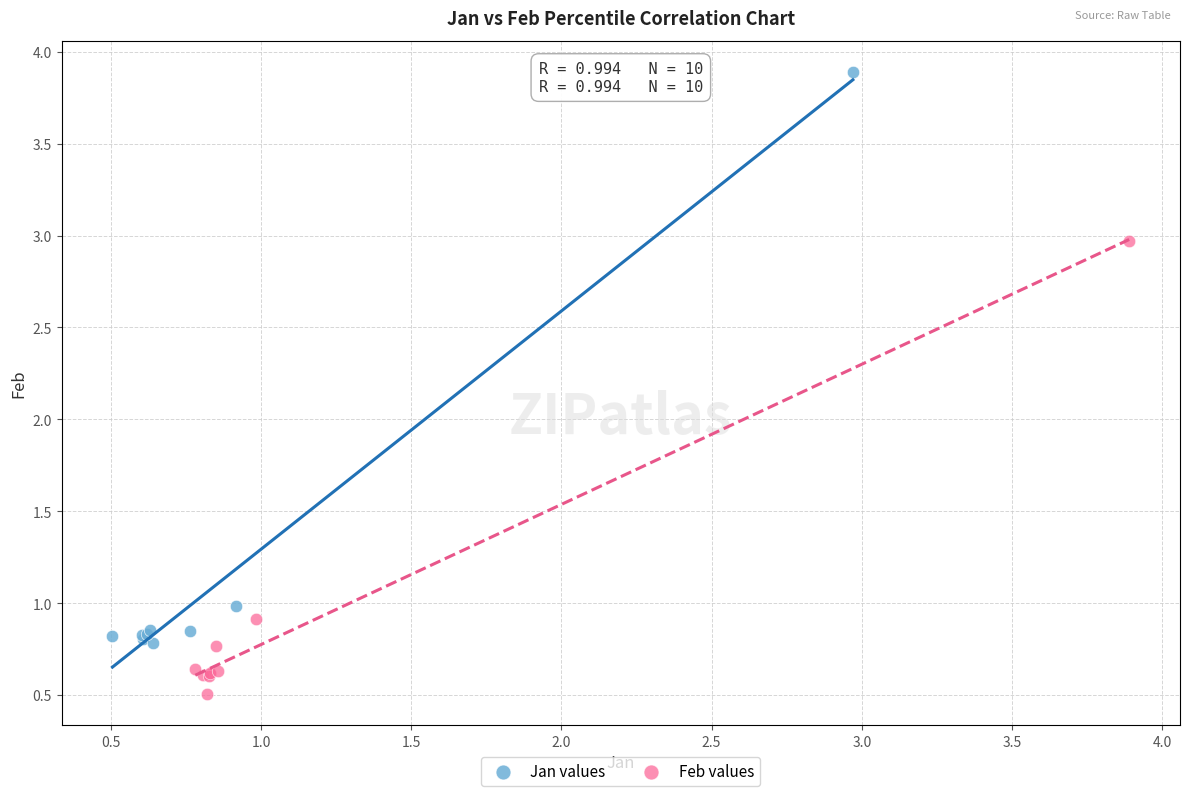

Which series reaches the minimum Y coordinate?

Feb values